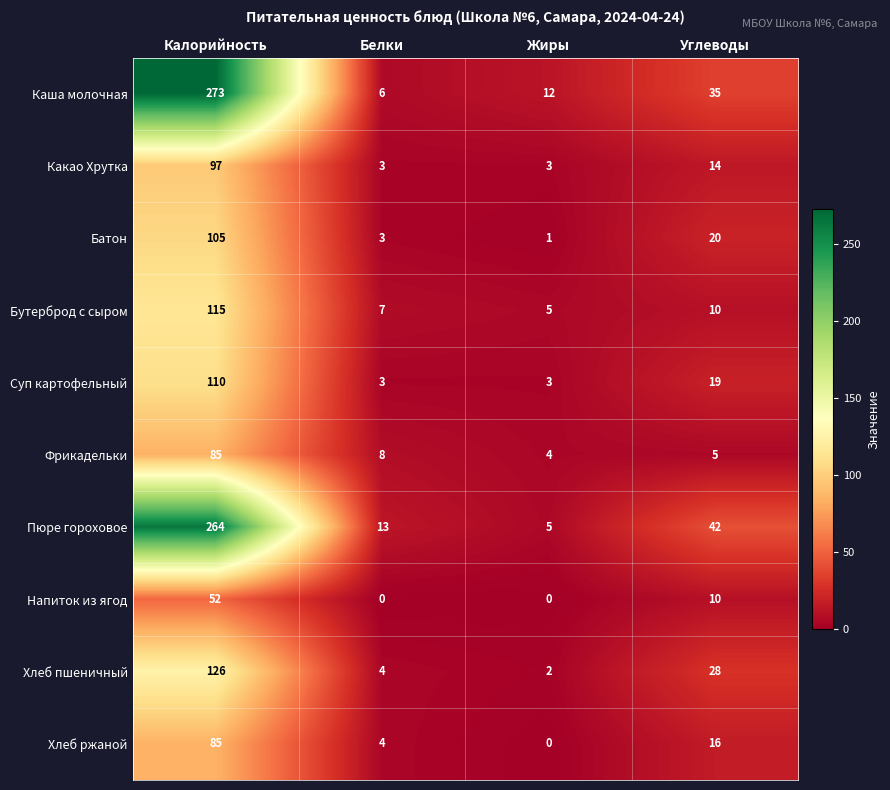

What is the highest value of the Напиток из ягод series?

52